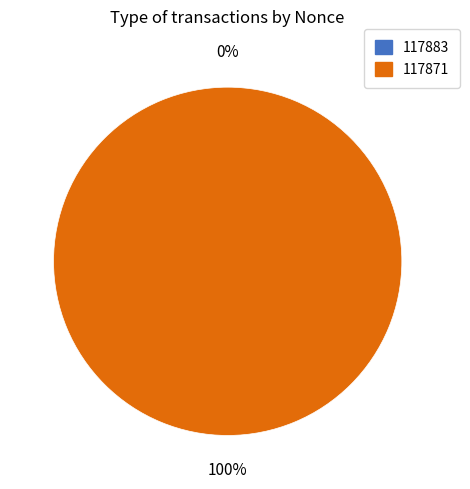

Which slice represents more than half of the pie?

117871